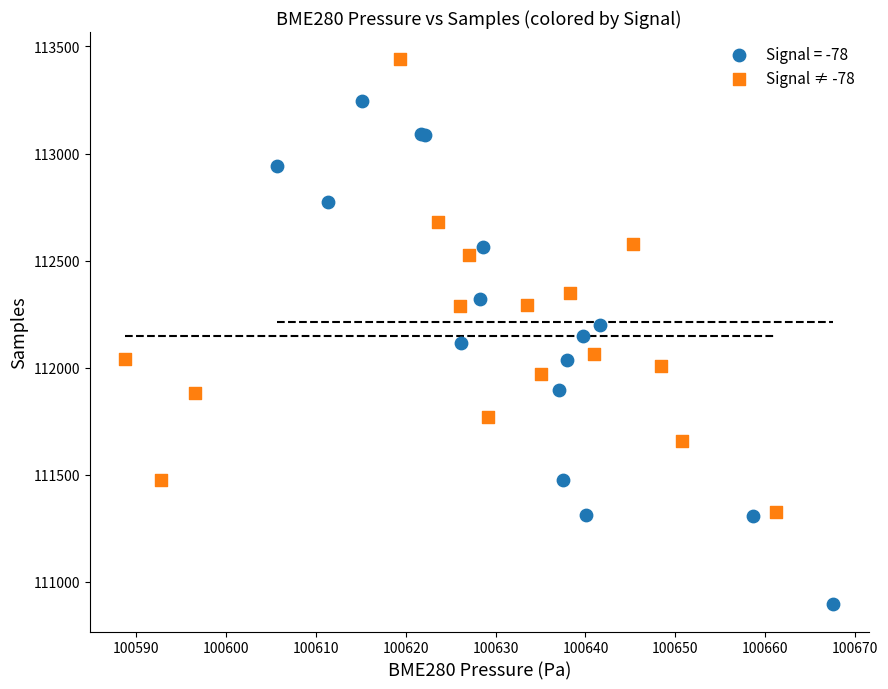

Which series reaches the minimum Y coordinate?

Signal = -78